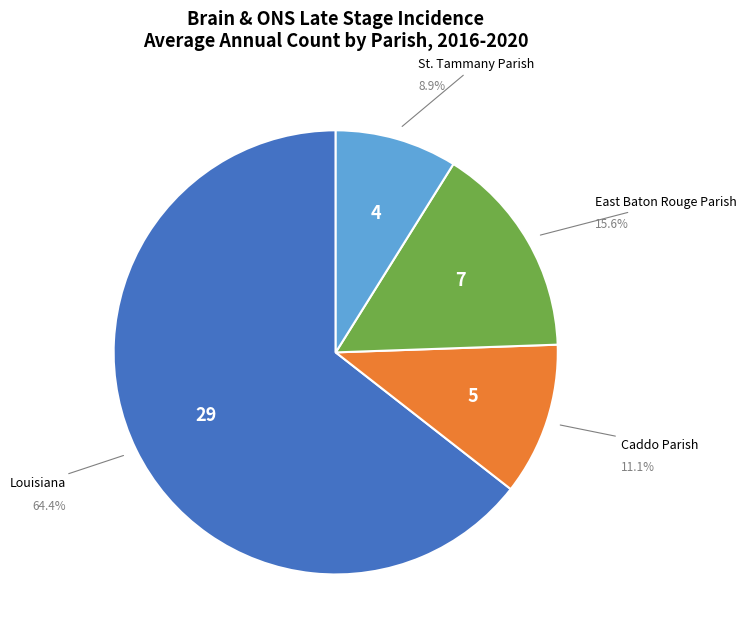

True or false: St. Tammany Parish accounts for 23% of the total.

False